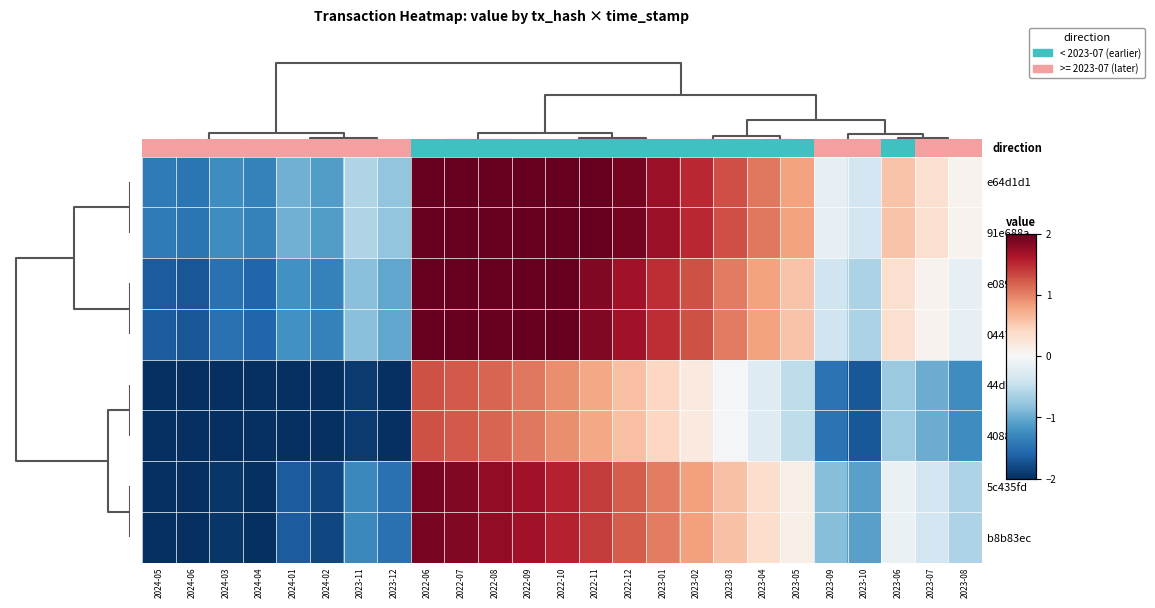

Which category has the highest value across all series?

2022-06